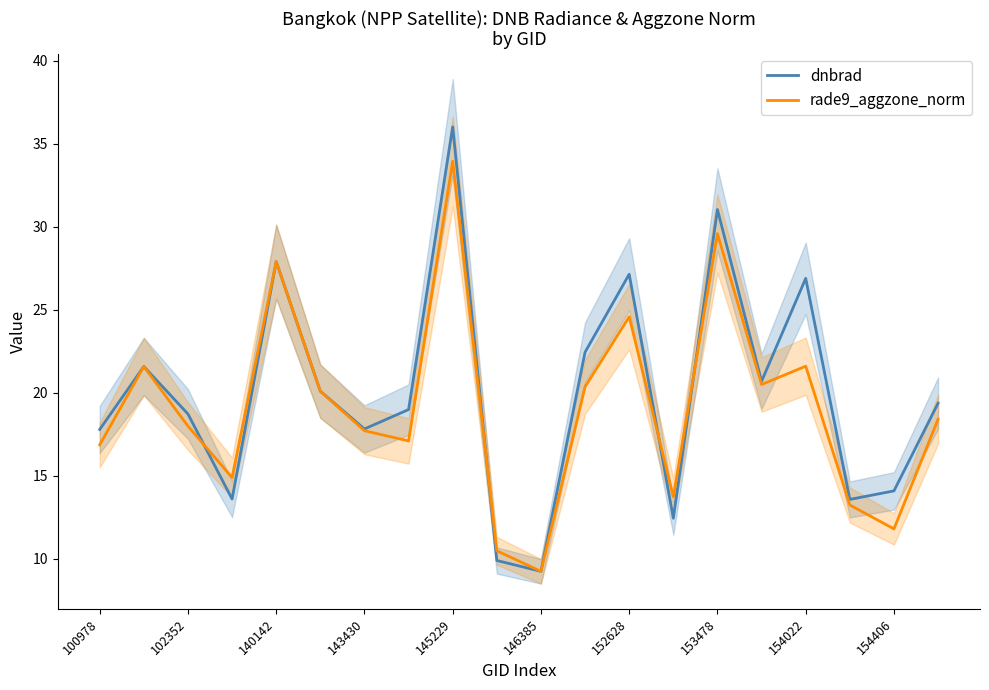

What is the approximate value of dnbrad at 154406?

14.1